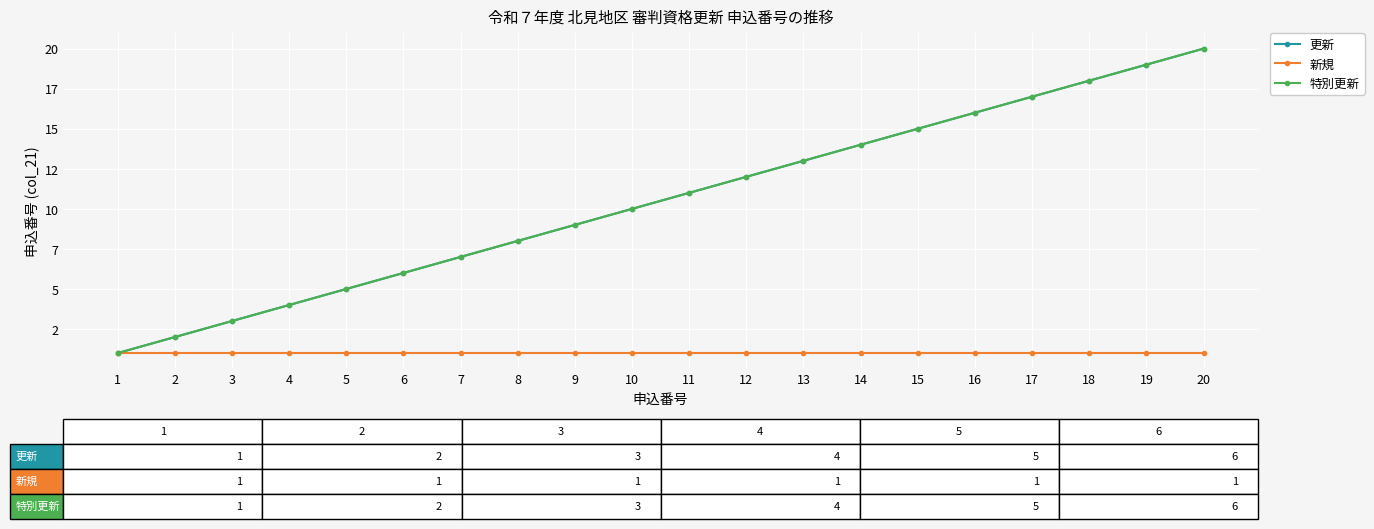

Reading left to right, extract all data points from this chart.

更新: 1=1	2=2	3=3	4=4	5=5	6=6	7=7	8=8	9=9	10=10	11=11	12=12	13=13	14=14	15=15	16=16	17=17	18=18	19=19	20=20
新規: 1=1	2=1	3=1	4=1	5=1	6=1	7=1	8=1	9=1	10=1	11=1	12=1	13=1	14=1	15=1	16=1	17=1	18=1	19=1	20=1
特別更新: 1=1	2=2	3=3	4=4	5=5	6=6	7=7	8=8	9=9	10=10	11=11	12=12	13=13	14=14	15=15	16=16	17=17	18=18	19=19	20=20